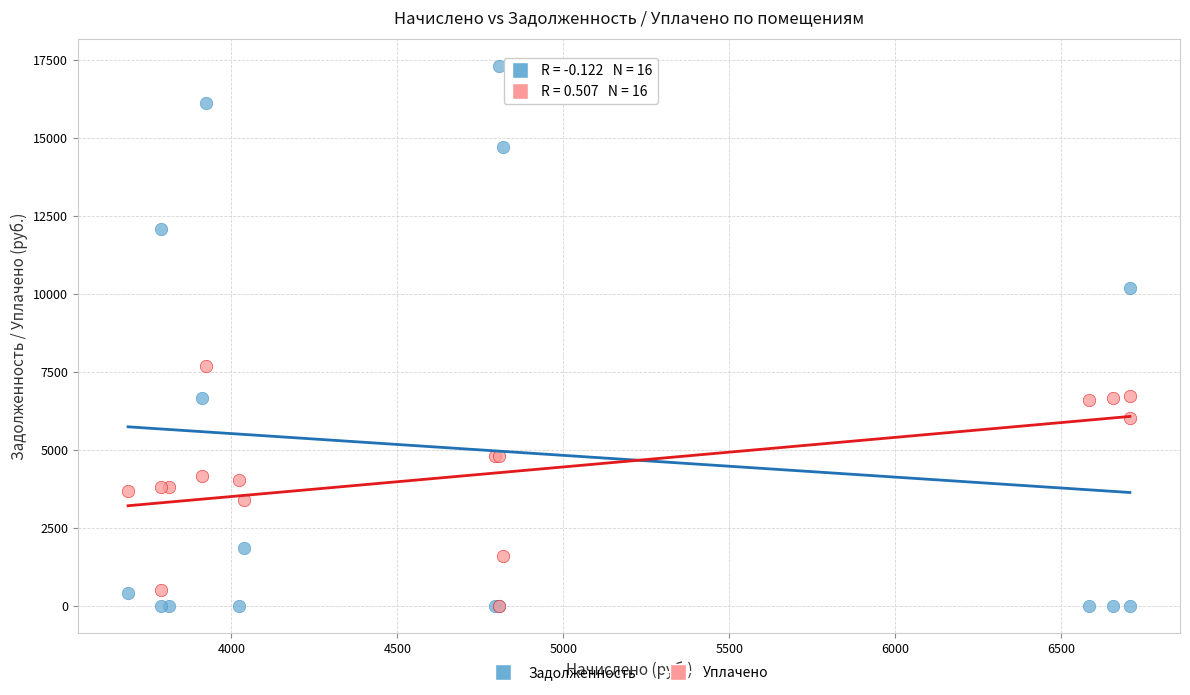

Which series has the widest spread of Y values?

Задолженность